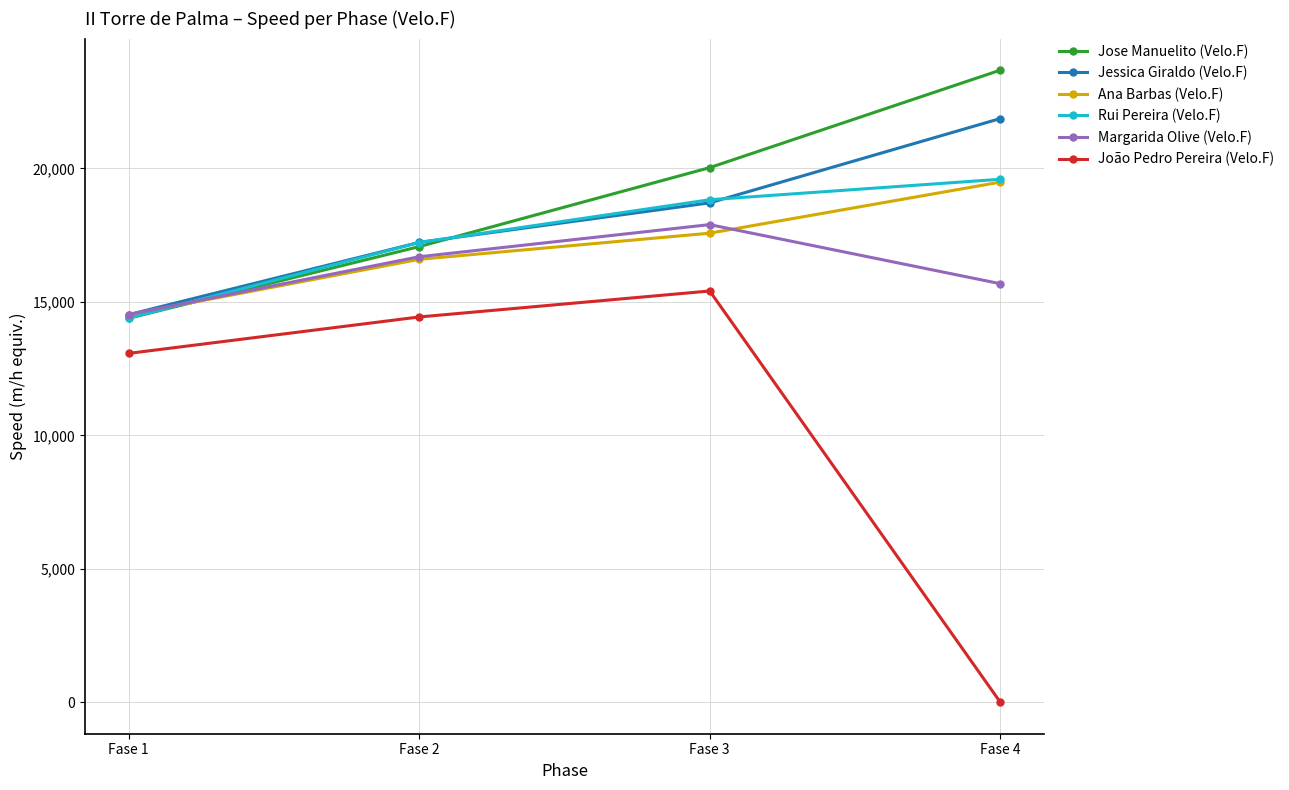

At which label does Margarida Olive (Velo.F) reach its peak?

Fase 3